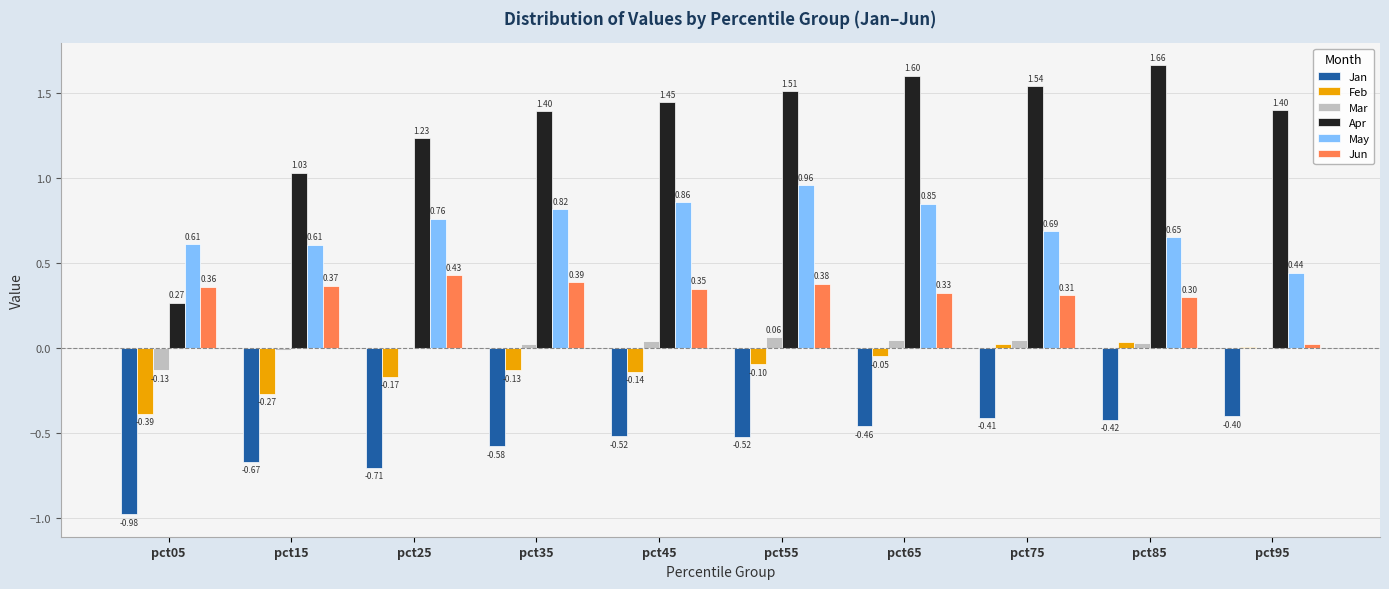

At which label does Apr reach its peak?

pct85